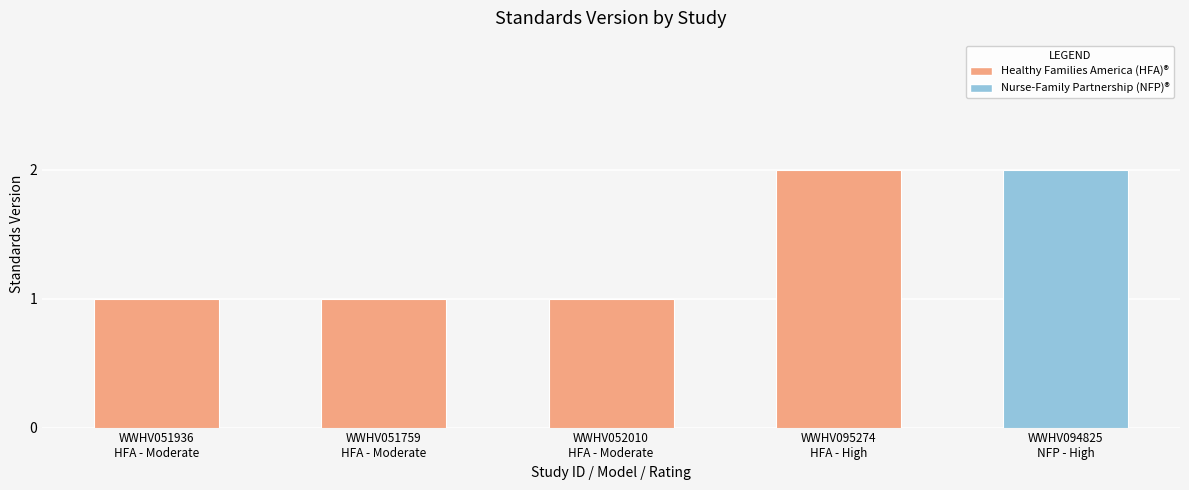

What is the value of the 2nd bar from the left?

1